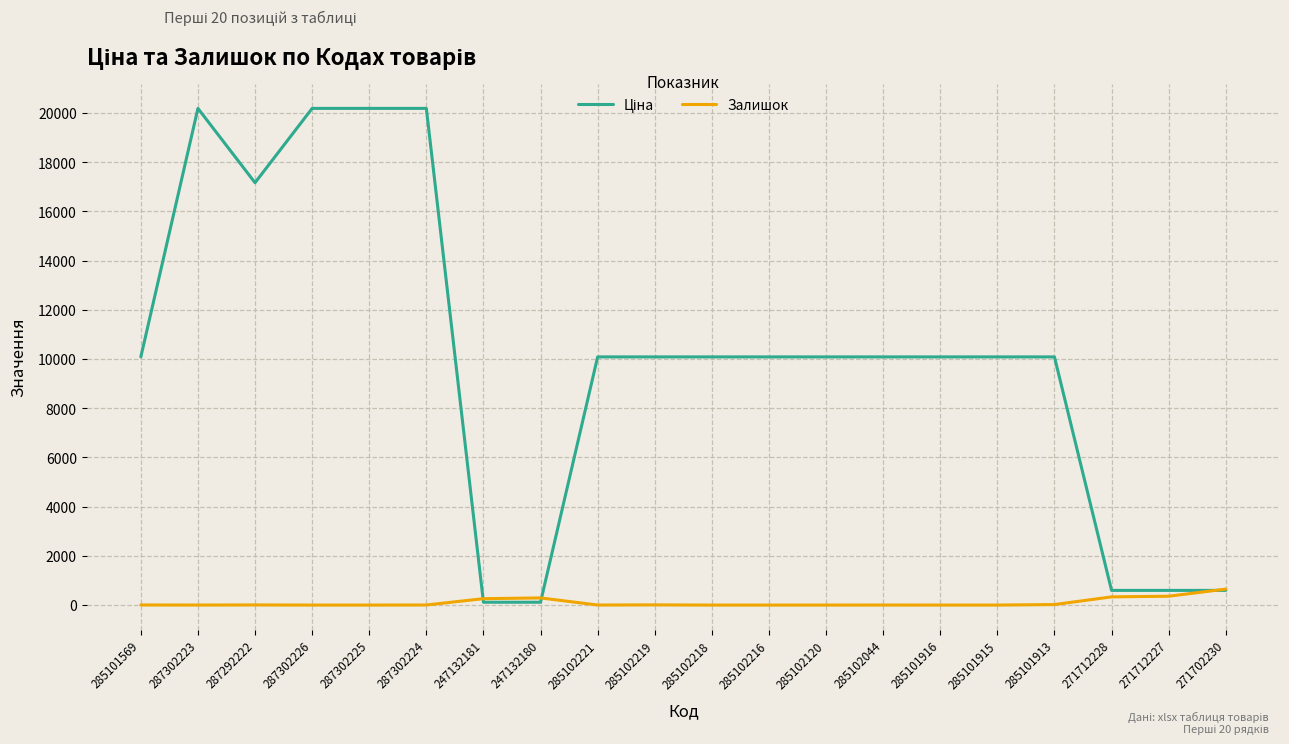

The Залишок series shows 4.0 at 285101569. True or false?

True